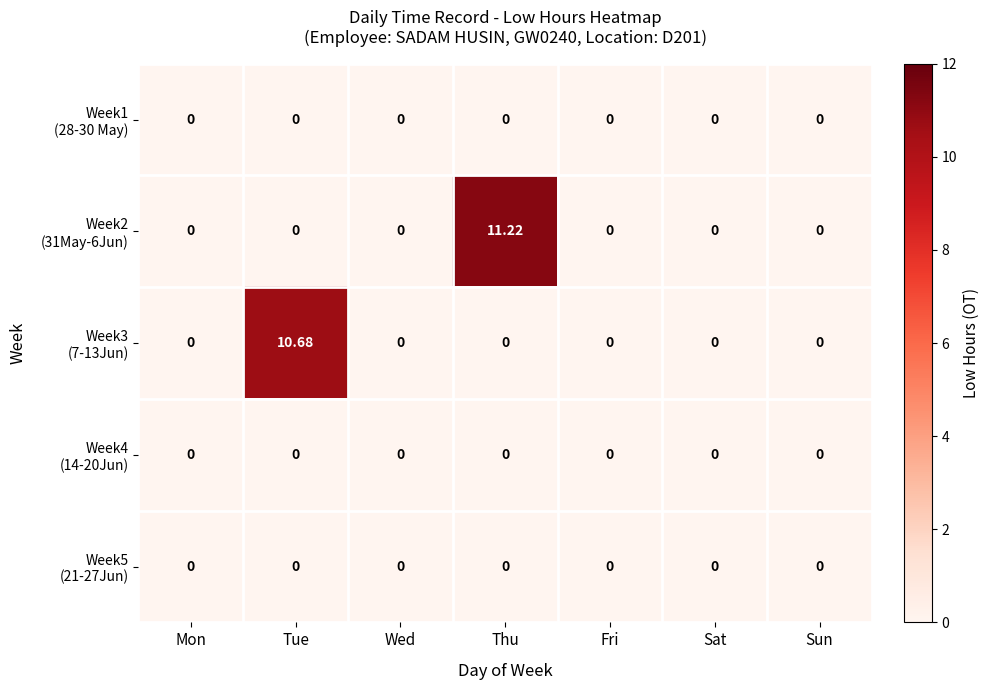

At which category is the sum across all series the highest?

Thu